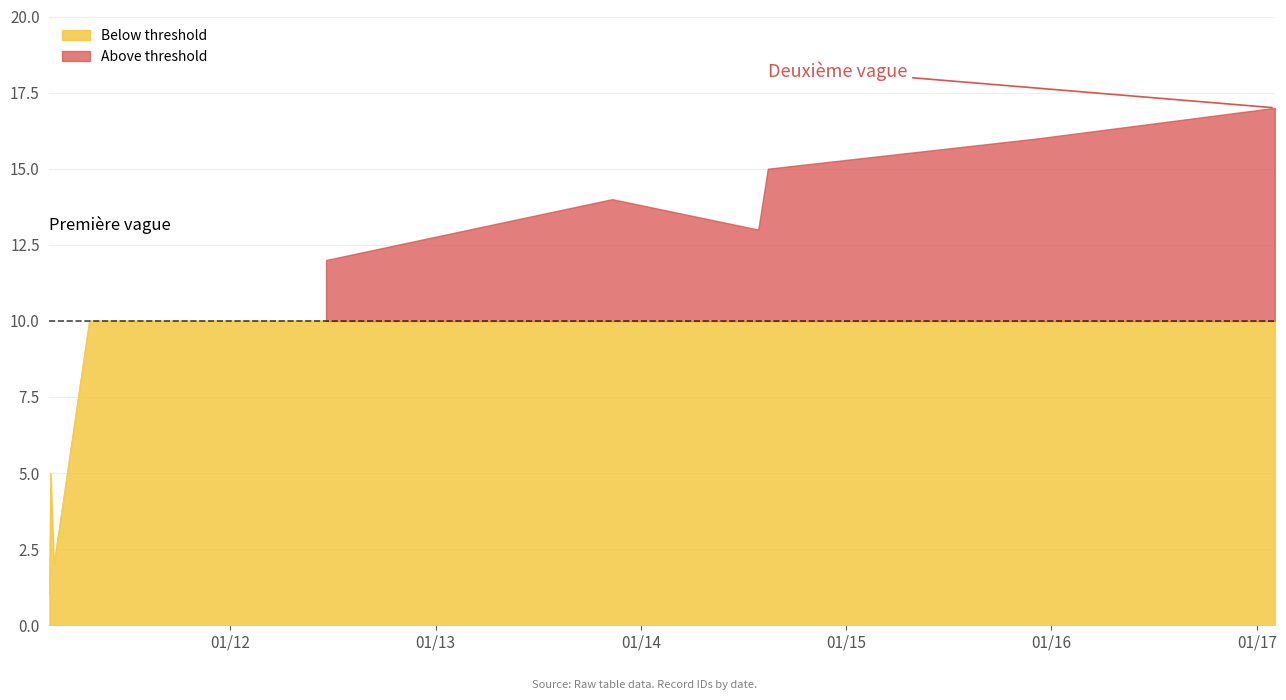

At which category does the data reach its first local valley?

2011/02/22